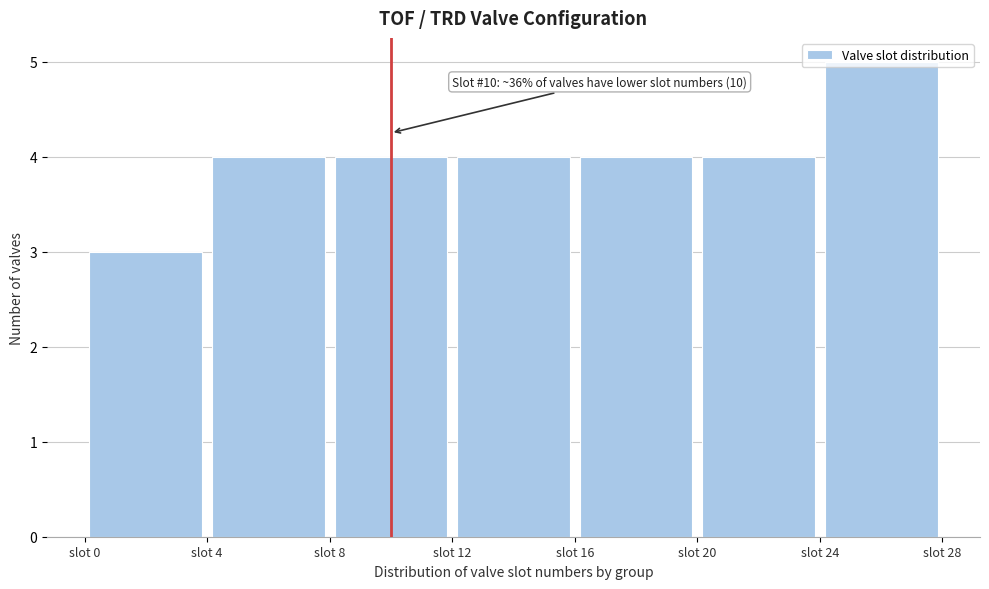

Over which range of the x-axis is the bar tallest?

24 to 28